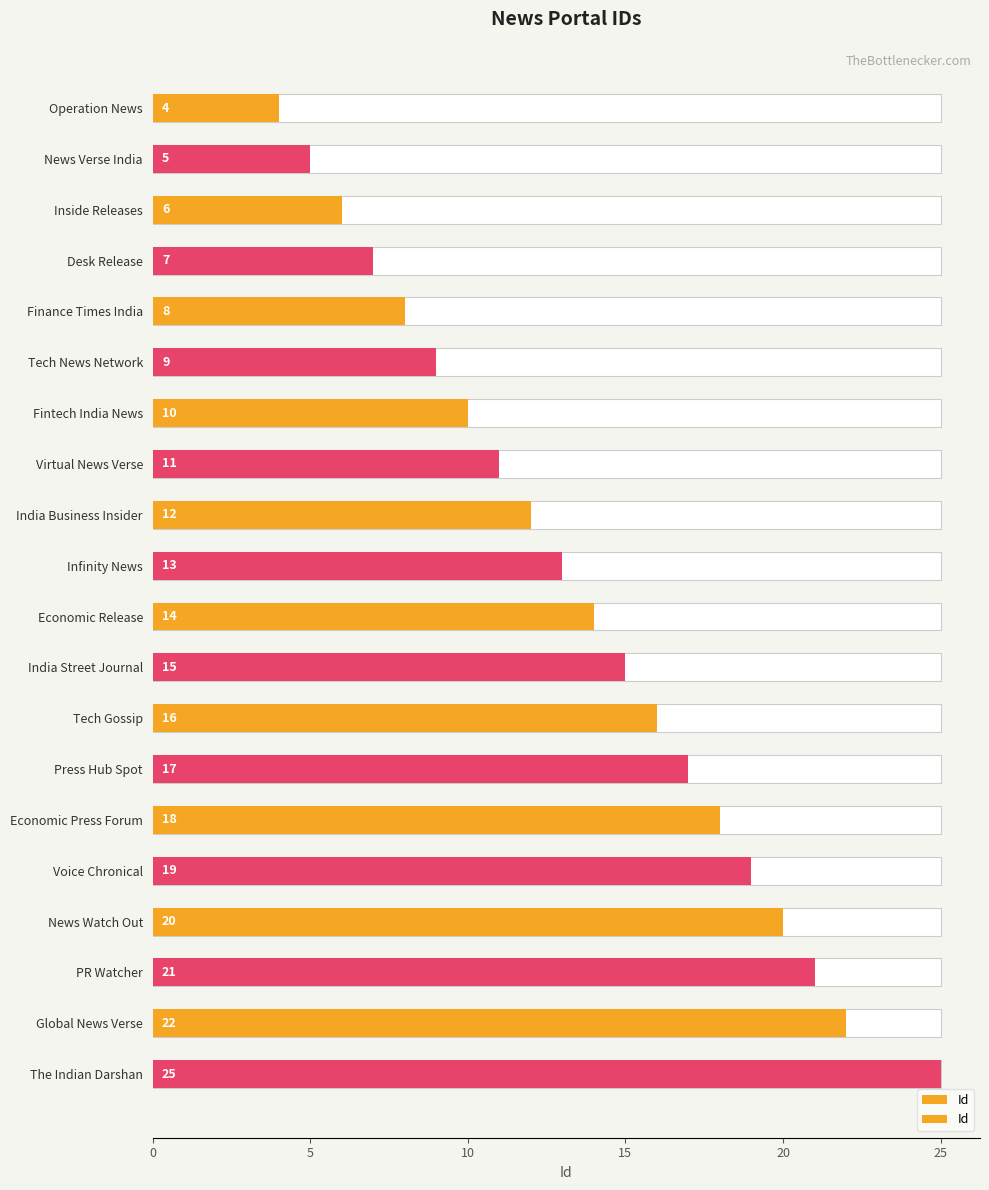

What value does the data have at 5?

5